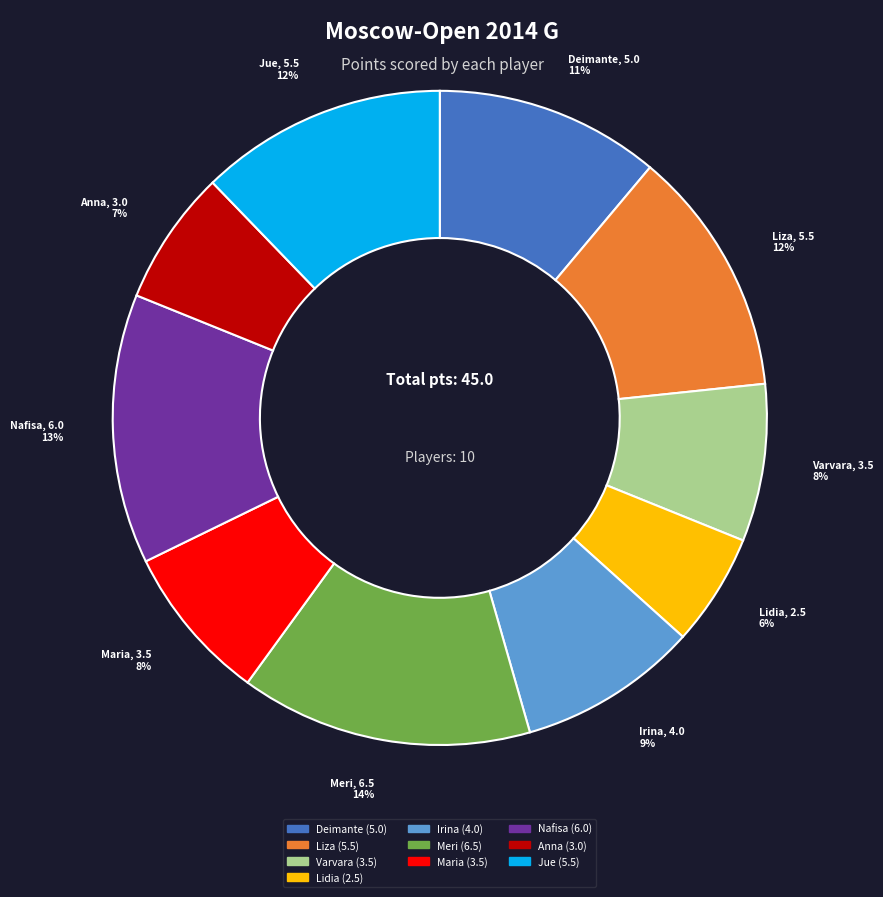

To the nearest percent, what is the combined percentage of Jue and Varvara?

20%